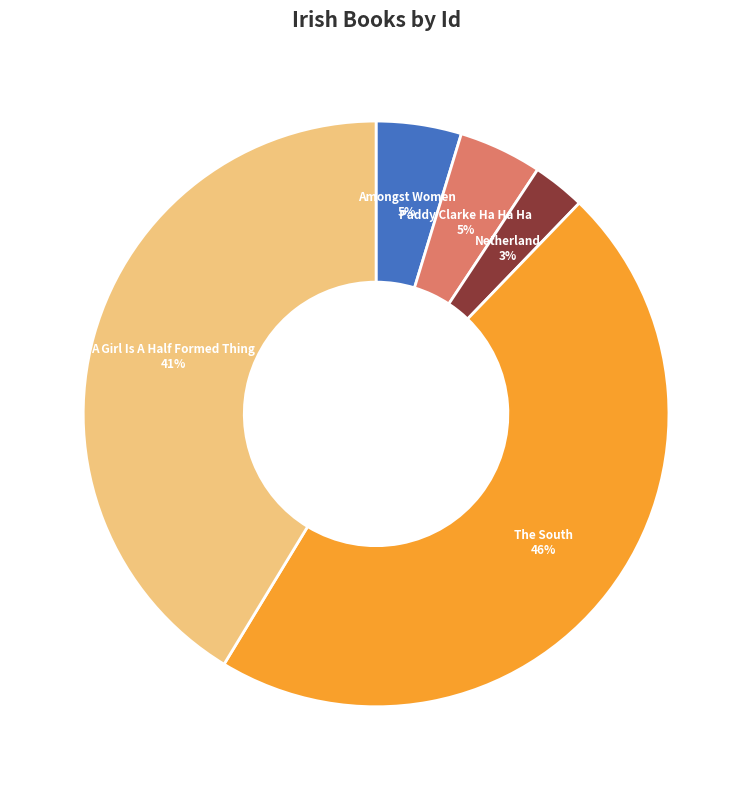

Does The South represent more than half of the total?

No